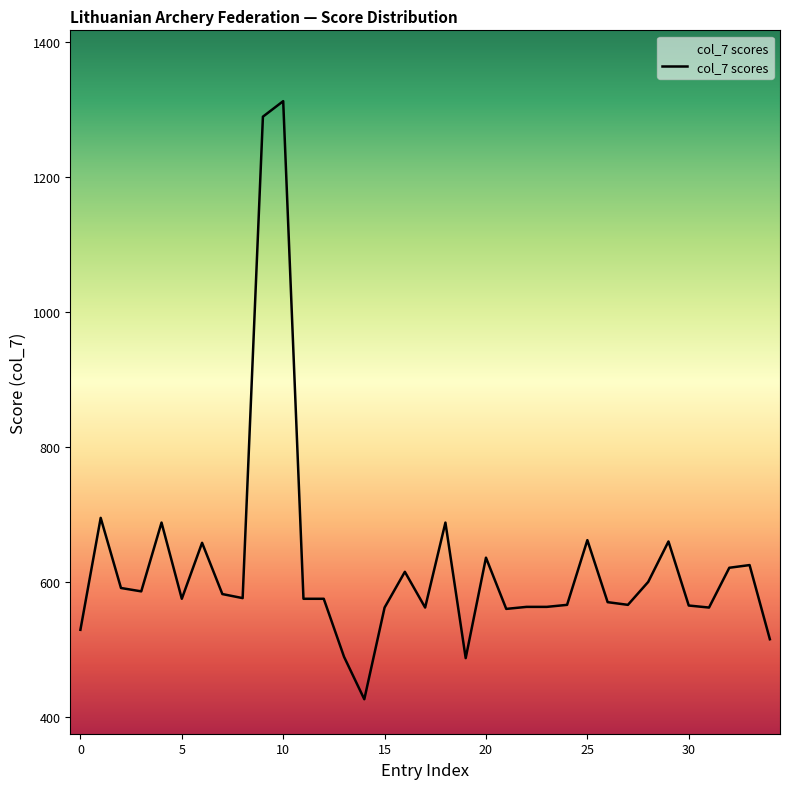

How many lines are shown in the chart?

1